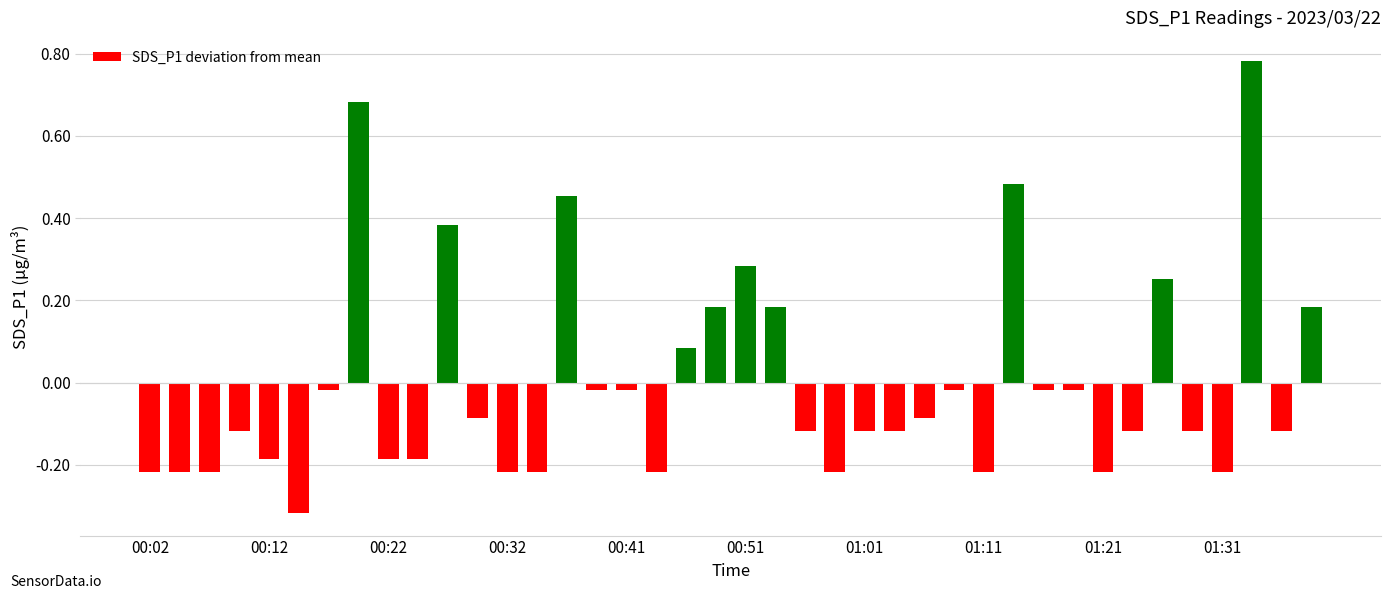

What is the difference between the second highest and minimum values?

1.0